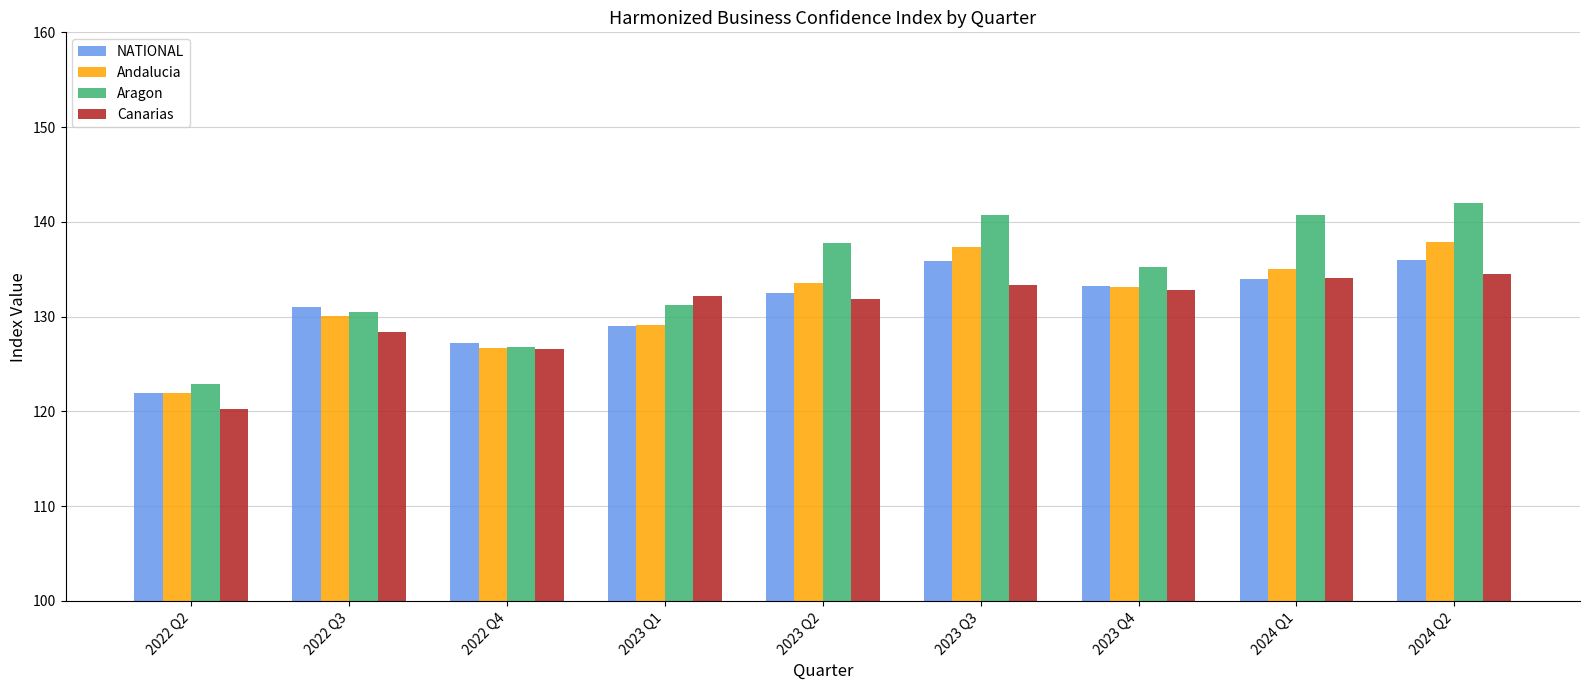

What value does the Andalucia series have at 2024 Q2?

137.9